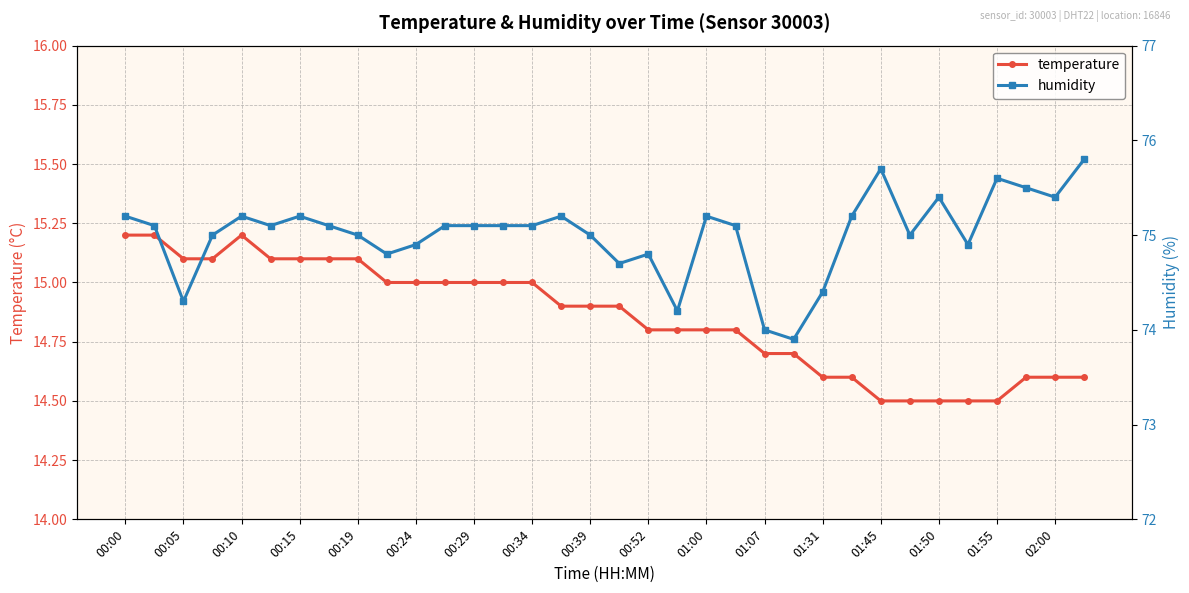

What is the value of the humidity point at the 20th from the left?

74.2